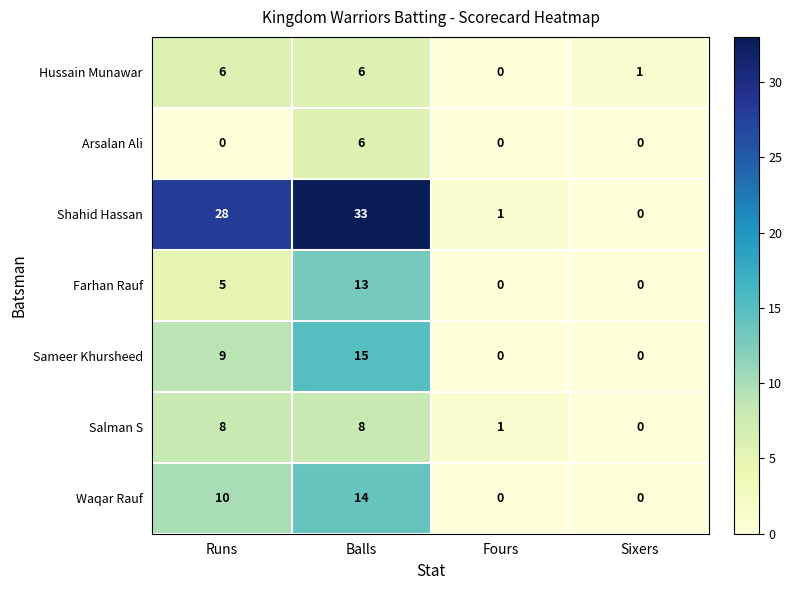

True or false: Hussain Munawar has a value of 4 at Fours.

False